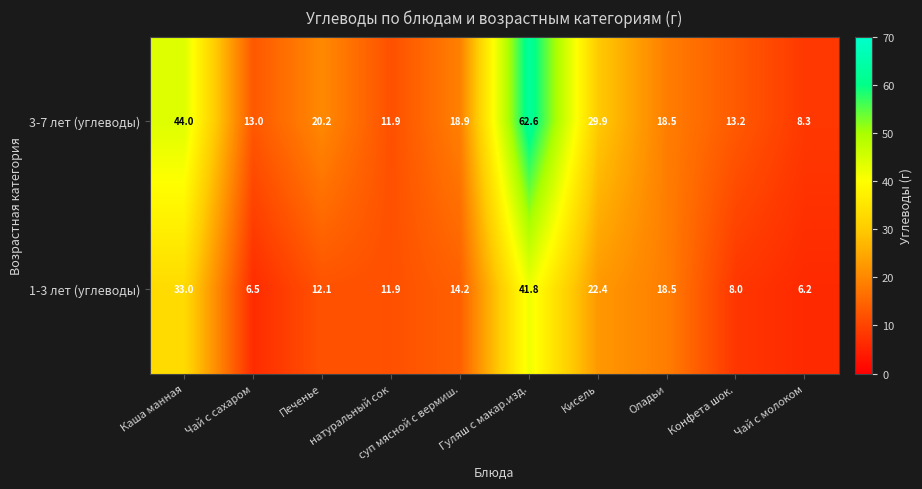

Rank the series by their maximum value, from lowest to highest.

1-3 лет (углеводы), 3-7 лет (углеводы)